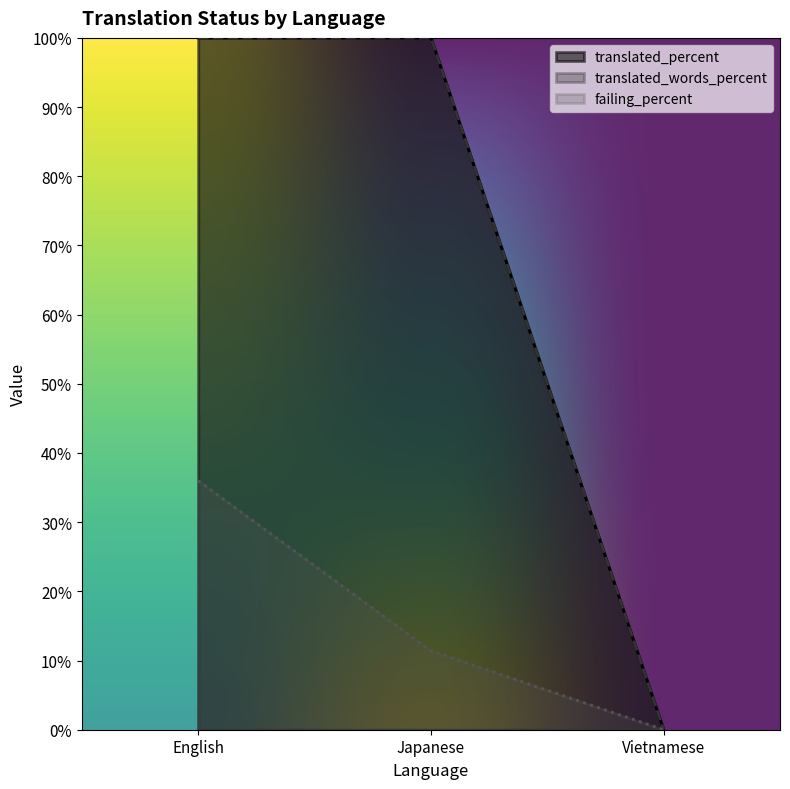

Which has a higher value, Japanese or Vietnamese?

Japanese